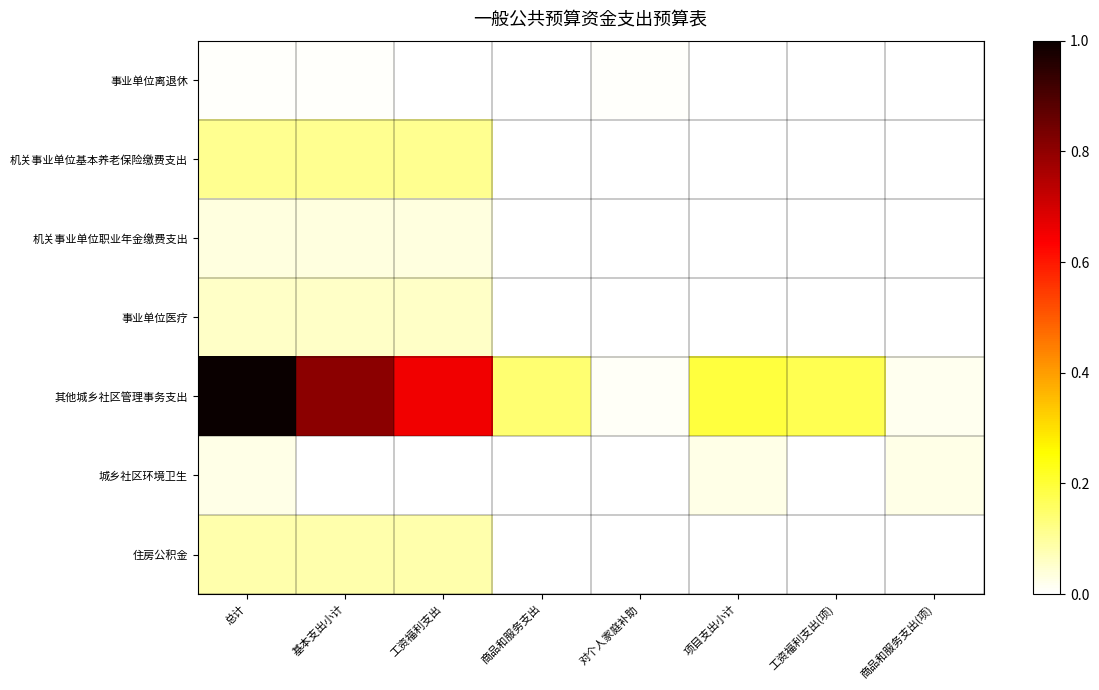

Reading left to right, extract all data points from this chart.

事业单位离退休: 总计=0.0	基本支出小计=0.0	工资福利支出=0.0	商品和服务支出=0.0	对个人家庭补助=0.0	项目支出小计=0.0	工资福利支出(项)=0.0	商品和服务支出(项)=0.0
机关事业单位基本养老保险缴费支出: 总计=0.1	基本支出小计=0.1	工资福利支出=0.1	商品和服务支出=0.0	对个人家庭补助=0.0	项目支出小计=0.0	工资福利支出(项)=0.0	商品和服务支出(项)=0.0
机关事业单位职业年金缴费支出: 总计=0.0	基本支出小计=0.0	工资福利支出=0.0	商品和服务支出=0.0	对个人家庭补助=0.0	项目支出小计=0.0	工资福利支出(项)=0.0	商品和服务支出(项)=0.0
事业单位医疗: 总计=0.1	基本支出小计=0.1	工资福利支出=0.1	商品和服务支出=0.0	对个人家庭补助=0.0	项目支出小计=0.0	工资福利支出(项)=0.0	商品和服务支出(项)=0.0
其他城乡社区管理事务支出: 总计=1.0	基本支出小计=0.8	工资福利支出=0.7	商品和服务支出=0.1	对个人家庭补助=0.0	项目支出小计=0.2	工资福利支出(项)=0.2	商品和服务支出(项)=0.0
城乡社区环境卫生: 总计=0.0	基本支出小计=0.0	工资福利支出=0.0	商品和服务支出=0.0	对个人家庭补助=0.0	项目支出小计=0.0	工资福利支出(项)=0.0	商品和服务支出(项)=0.0
住房公积金: 总计=0.1	基本支出小计=0.1	工资福利支出=0.1	商品和服务支出=0.0	对个人家庭补助=0.0	项目支出小计=0.0	工资福利支出(项)=0.0	商品和服务支出(项)=0.0